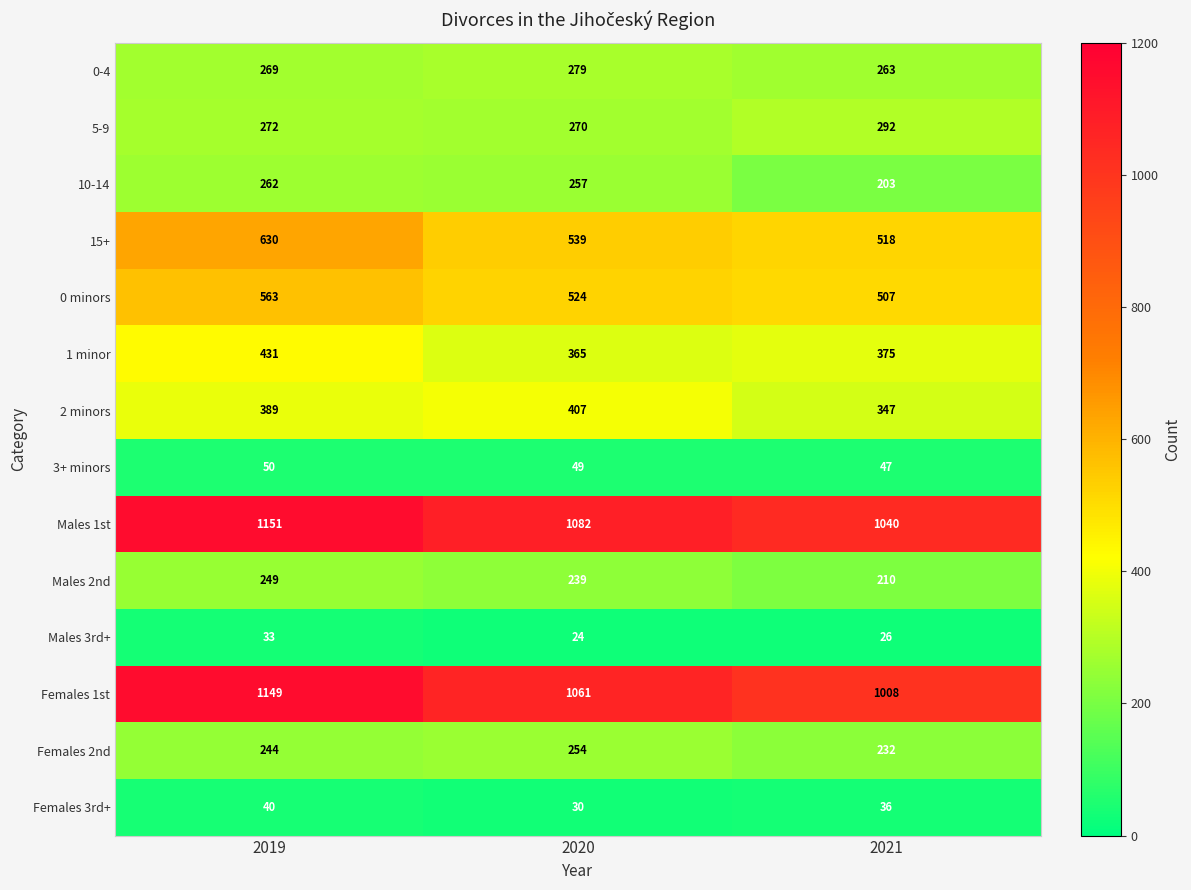

Rank the categories by Males 3rd+ value from lowest to highest.

2020, 2021, 2019